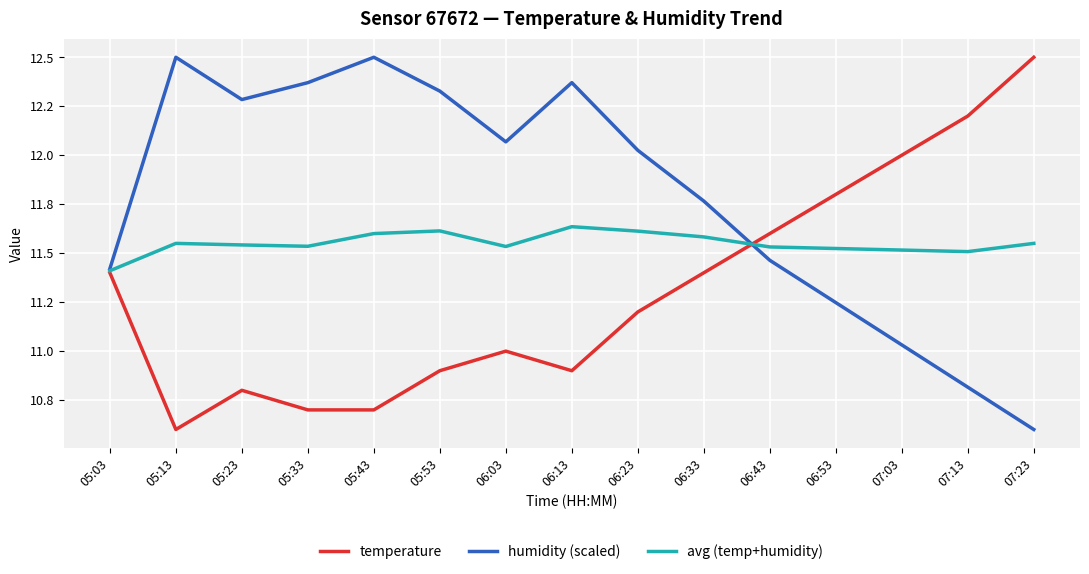

Where is humidity (scaled) nearest to the value 11?

07:03